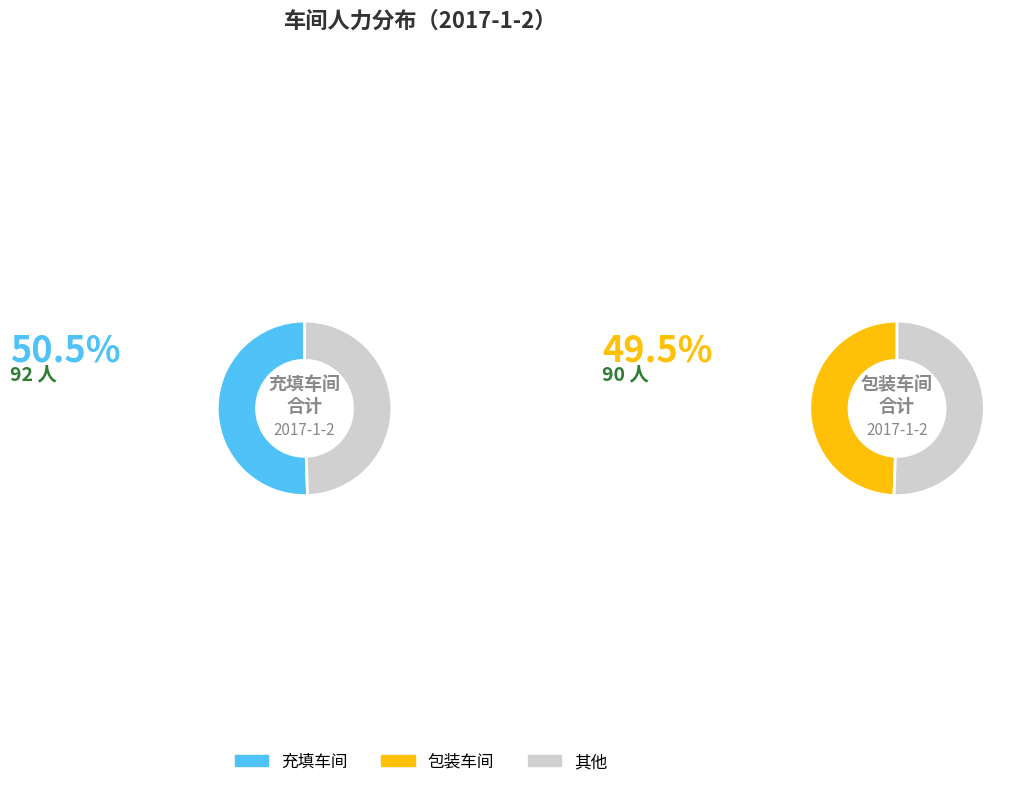

Do 包装车间 and 充填车间 together represent more than half of the pie?

Yes